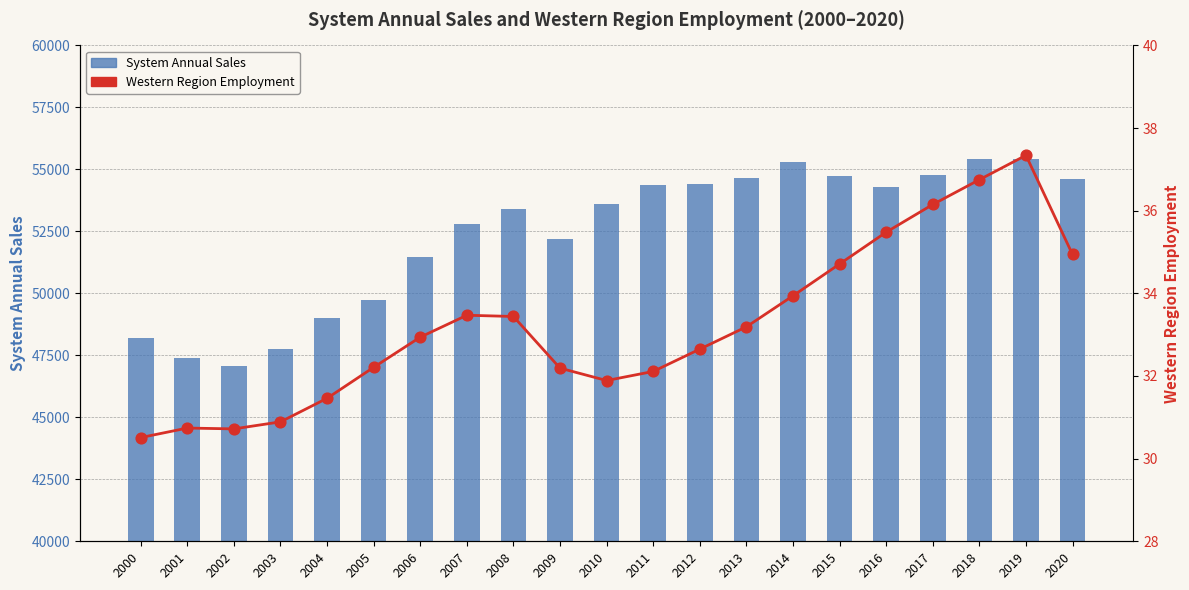

Which series has the largest total across all categories?

System Annual Sales